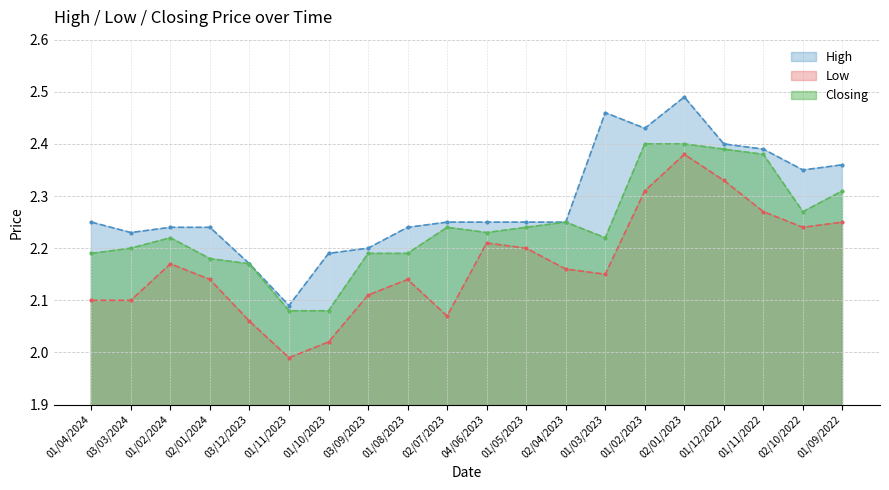

Reading left to right, what are all the values shown in this chart?

High: 01/04/2024=2.2	03/03/2024=2.2	01/02/2024=2.2	02/01/2024=2.2	03/12/2023=2.2	01/11/2023=2.1	01/10/2023=2.2	03/09/2023=2.2	01/08/2023=2.2	02/07/2023=2.2	04/06/2023=2.2	01/05/2023=2.2	02/04/2023=2.2	01/03/2023=2.5	01/02/2023=2.4	02/01/2023=2.5	01/12/2022=2.4	01/11/2022=2.4	02/10/2022=2.4	01/09/2022=2.4
Low: 01/04/2024=2.1	03/03/2024=2.1	01/02/2024=2.2	02/01/2024=2.1	03/12/2023=2.1	01/11/2023=2.0	01/10/2023=2.0	03/09/2023=2.1	01/08/2023=2.1	02/07/2023=2.1	04/06/2023=2.2	01/05/2023=2.2	02/04/2023=2.2	01/03/2023=2.1	01/02/2023=2.3	02/01/2023=2.4	01/12/2022=2.3	01/11/2022=2.3	02/10/2022=2.2	01/09/2022=2.2
Closing: 01/04/2024=2.2	03/03/2024=2.2	01/02/2024=2.2	02/01/2024=2.2	03/12/2023=2.2	01/11/2023=2.1	01/10/2023=2.1	03/09/2023=2.2	01/08/2023=2.2	02/07/2023=2.2	04/06/2023=2.2	01/05/2023=2.2	02/04/2023=2.2	01/03/2023=2.2	01/02/2023=2.4	02/01/2023=2.4	01/12/2022=2.4	01/11/2022=2.4	02/10/2022=2.3	01/09/2022=2.3